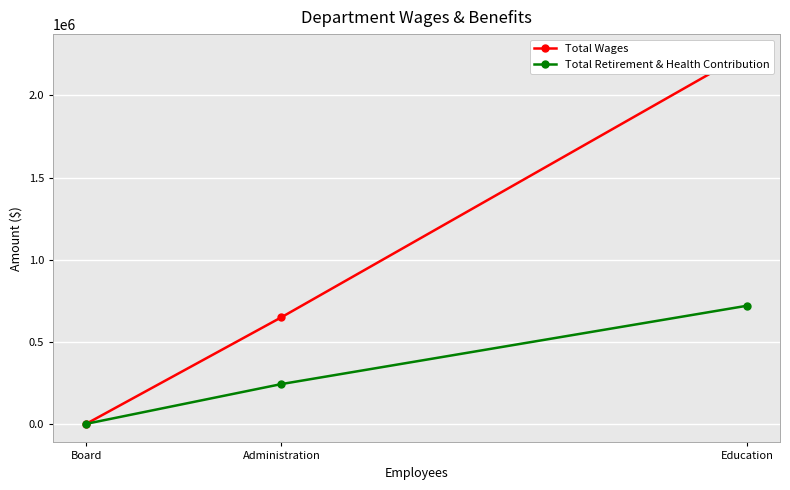

The value of Total Wages at Education is 3416827. True or false?

False